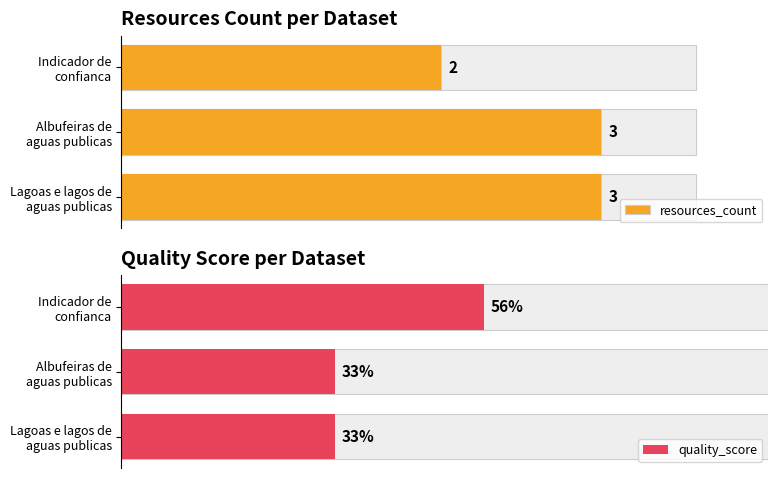

What is the value of the quality_score bar at the 2nd from the left?

0.3